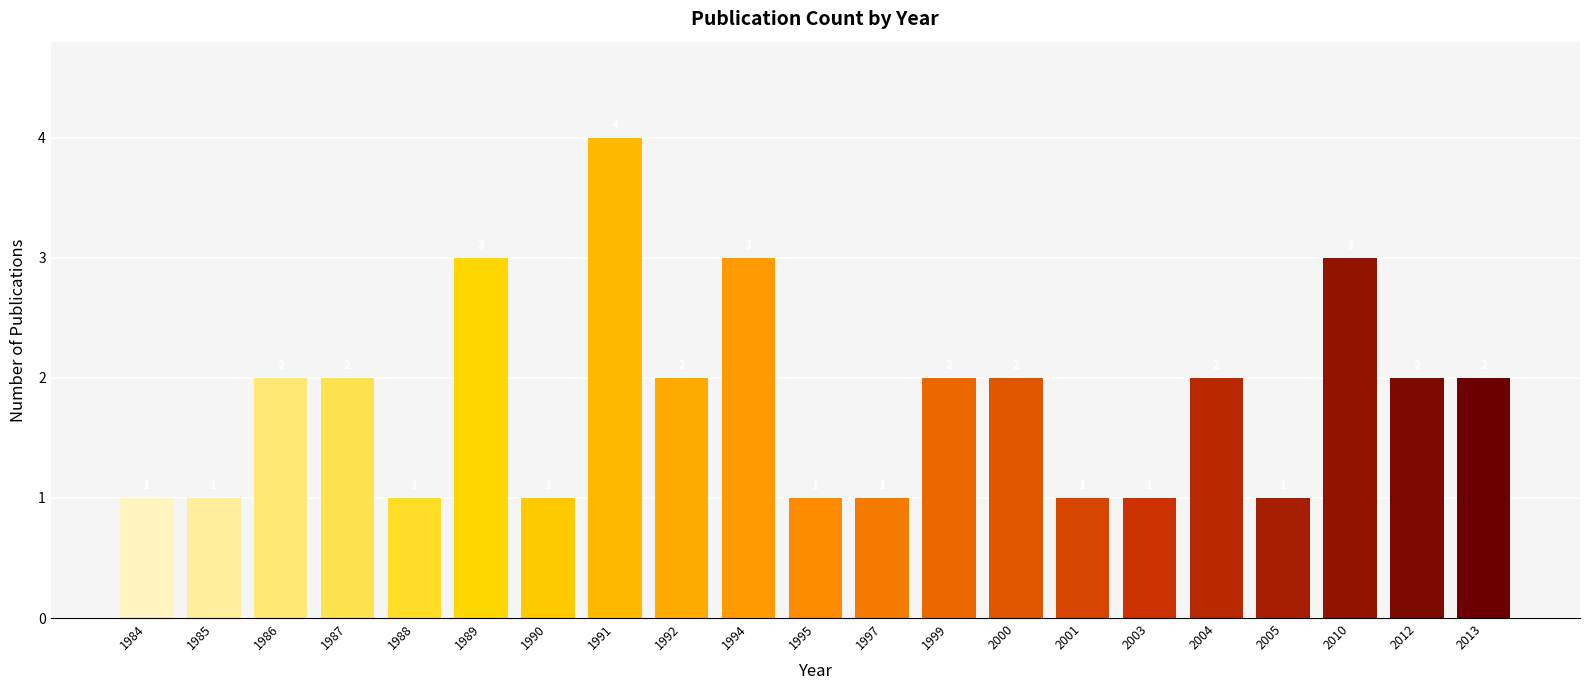

Reading right to left, transcribe all the data shown in this chart.

2	2	3	1	2	1	1	2	2	1	1	3	2	4	1	3	1	2	2	1	1